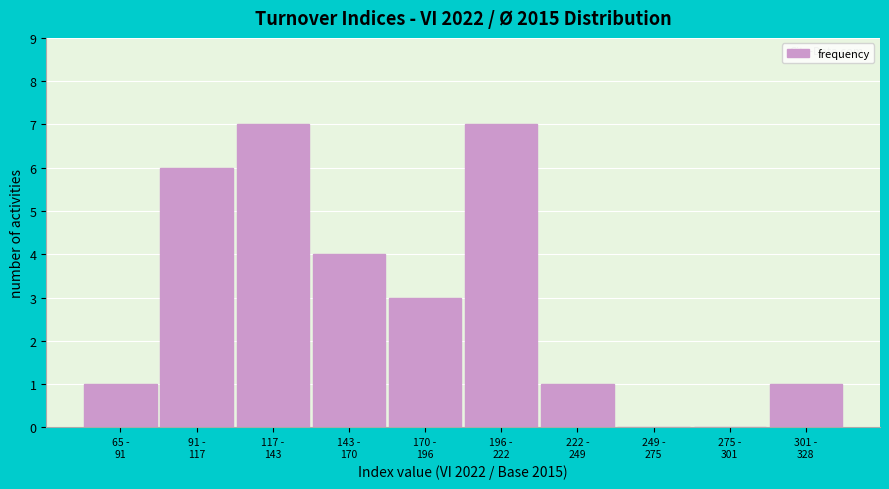

What is the greatest value displayed?

7